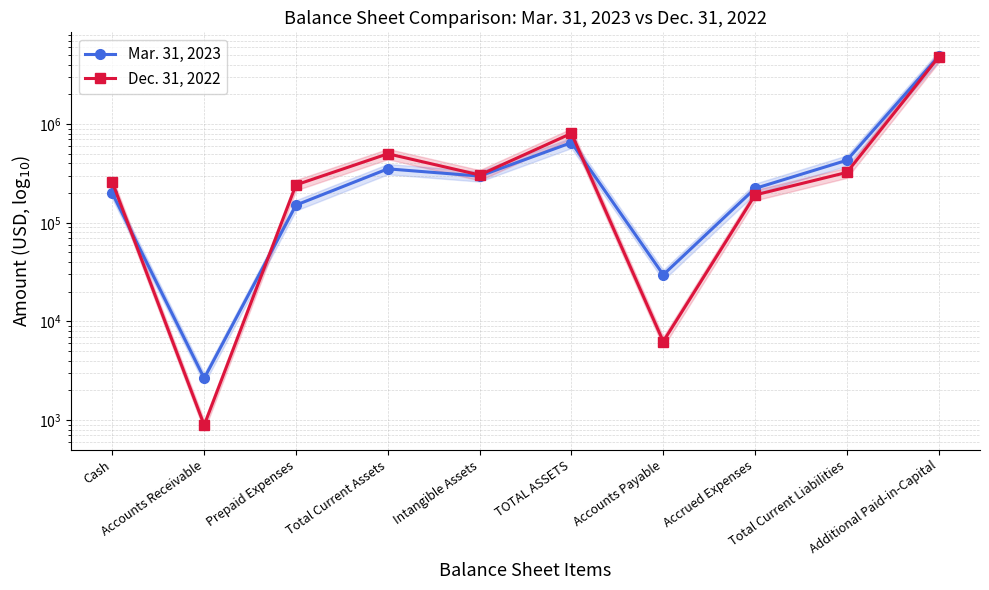

What is the value of the Mar. 31, 2023 point at the 10th from the left?

4885679